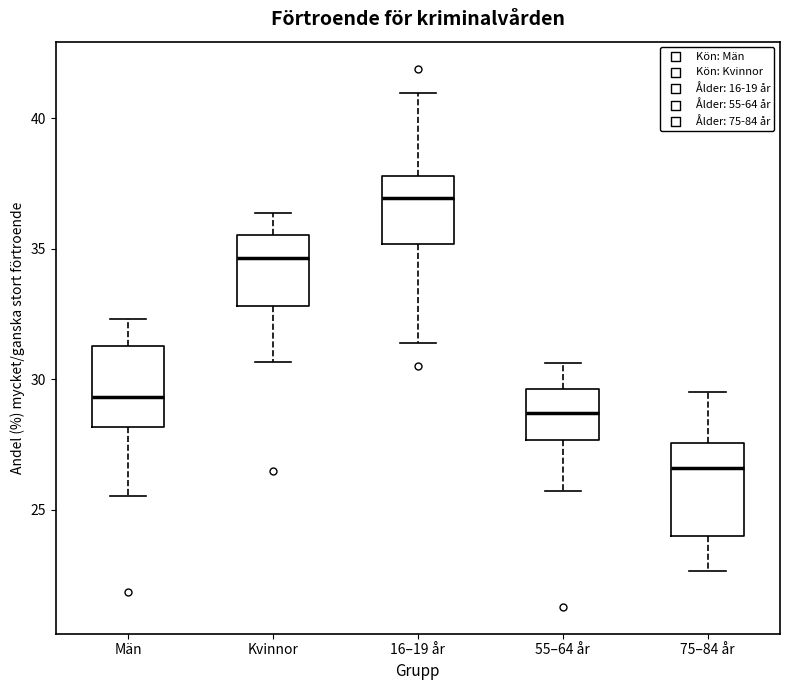

Where is the lower edge of the box for 55–64 år on the y-axis? The values are not printed on the chart, so give them approximately, as read against the axis.

27.5